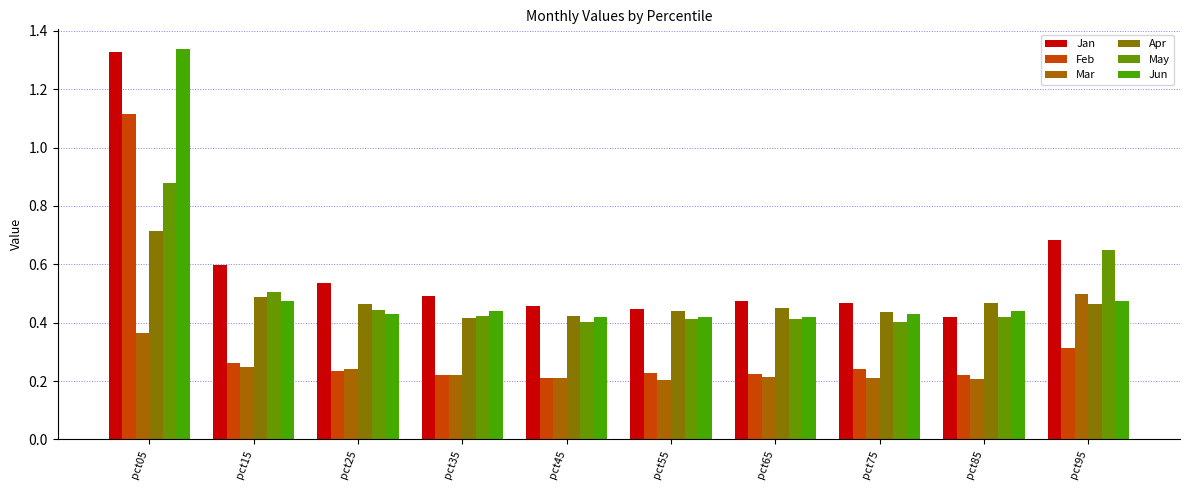

What is the highest value of the Jan series?

1.3